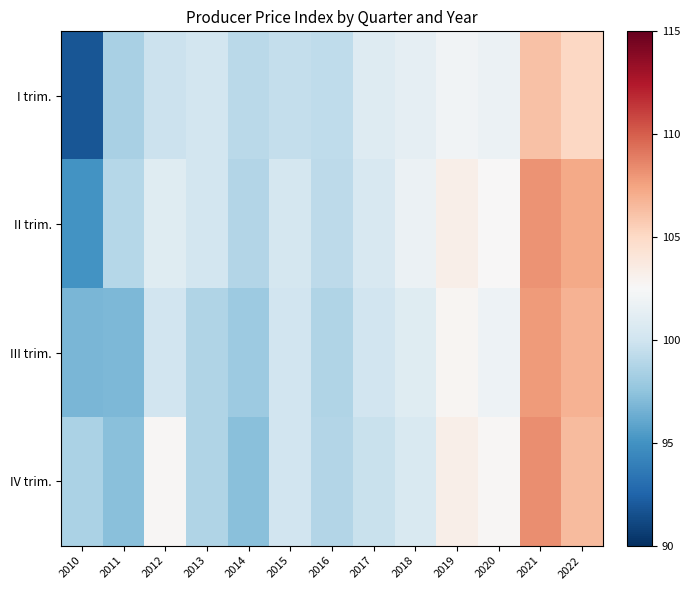

Rank the series at 2015 from highest to lowest value.

II trim., III trim., IV trim., I trim.